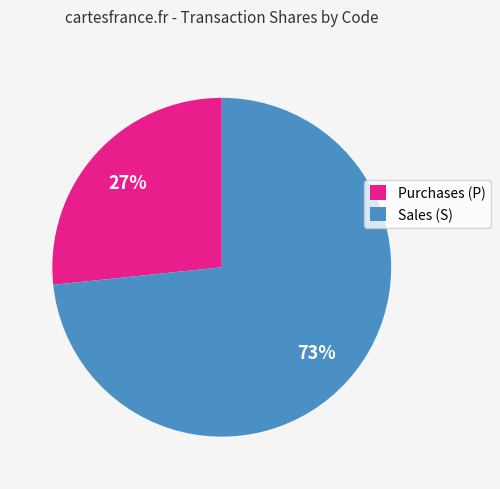

Is it true that Sales (S) is 88% of the pie?

False